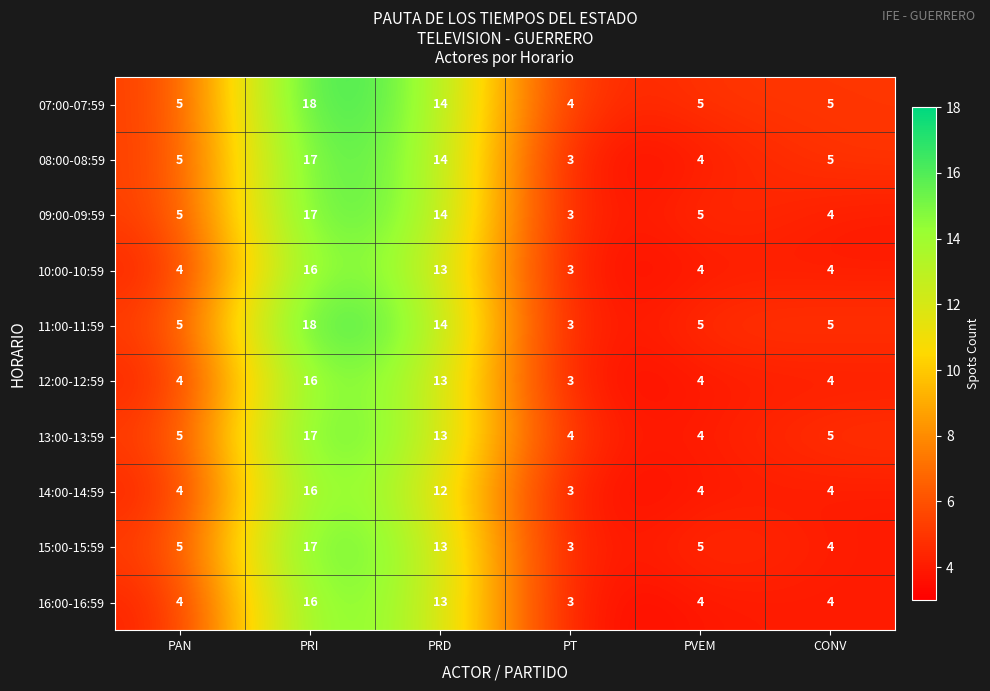

Is it true that 09:00-09:59 equals 6 at PRI?

False